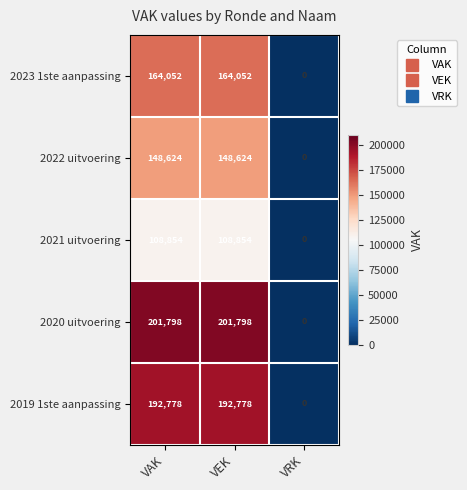

Which series has the largest range (max minus min)?

2020 uitvoering